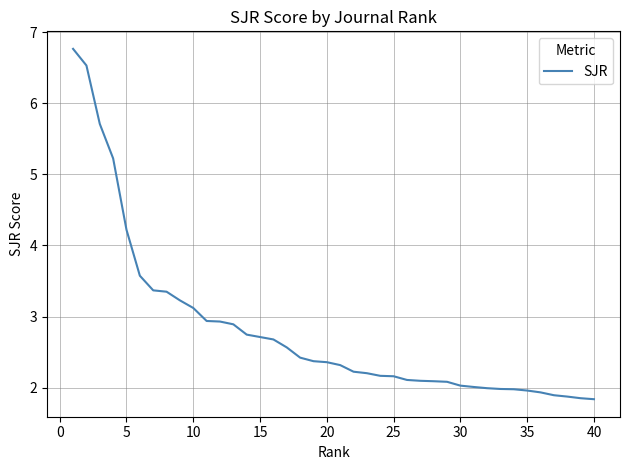

What is the maximum value shown in the chart?

6.8